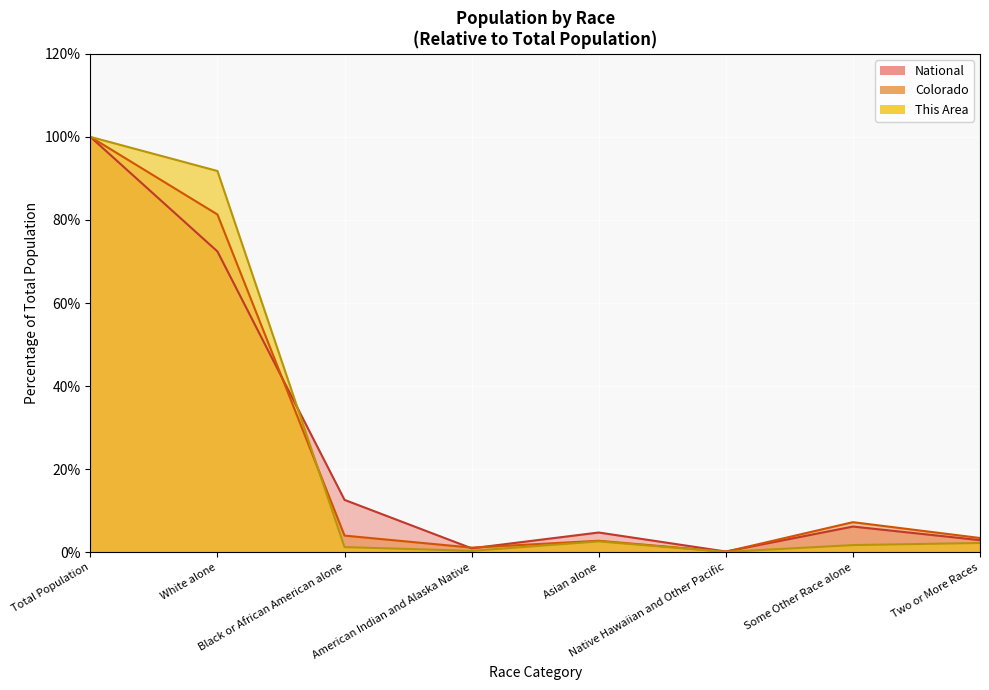

At Native Hawaiian and Other Pacific, list the series in order from smallest to largest.

This Area, Colorado, National